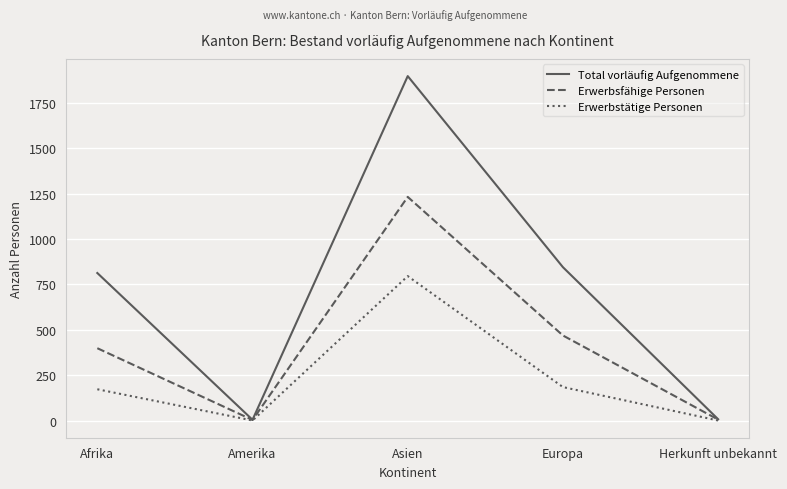

At which category does the chart reach its peak across all series?

Asien